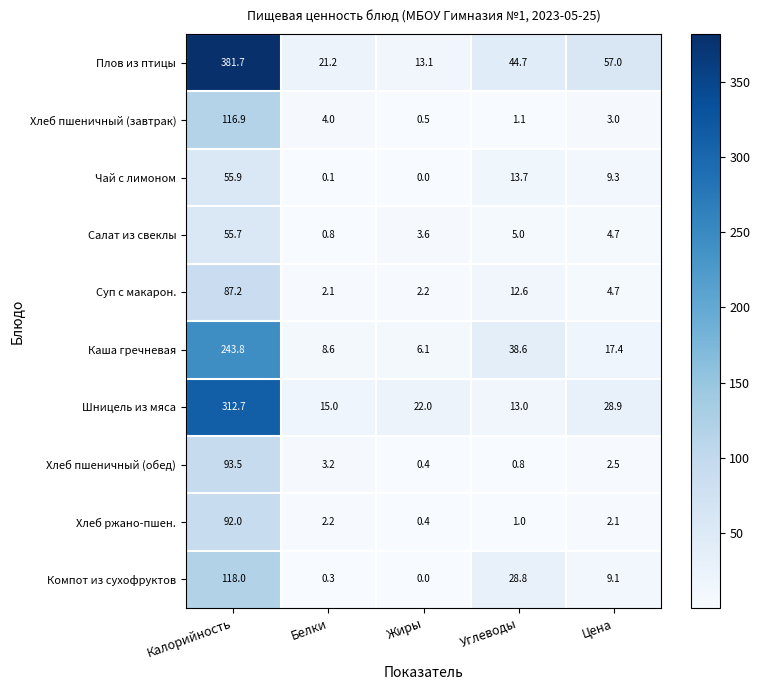

Is the value of Шницель из мяса at Жиры greater than the value of Хлеб пшеничный (завтрак) at Жиры?

Yes